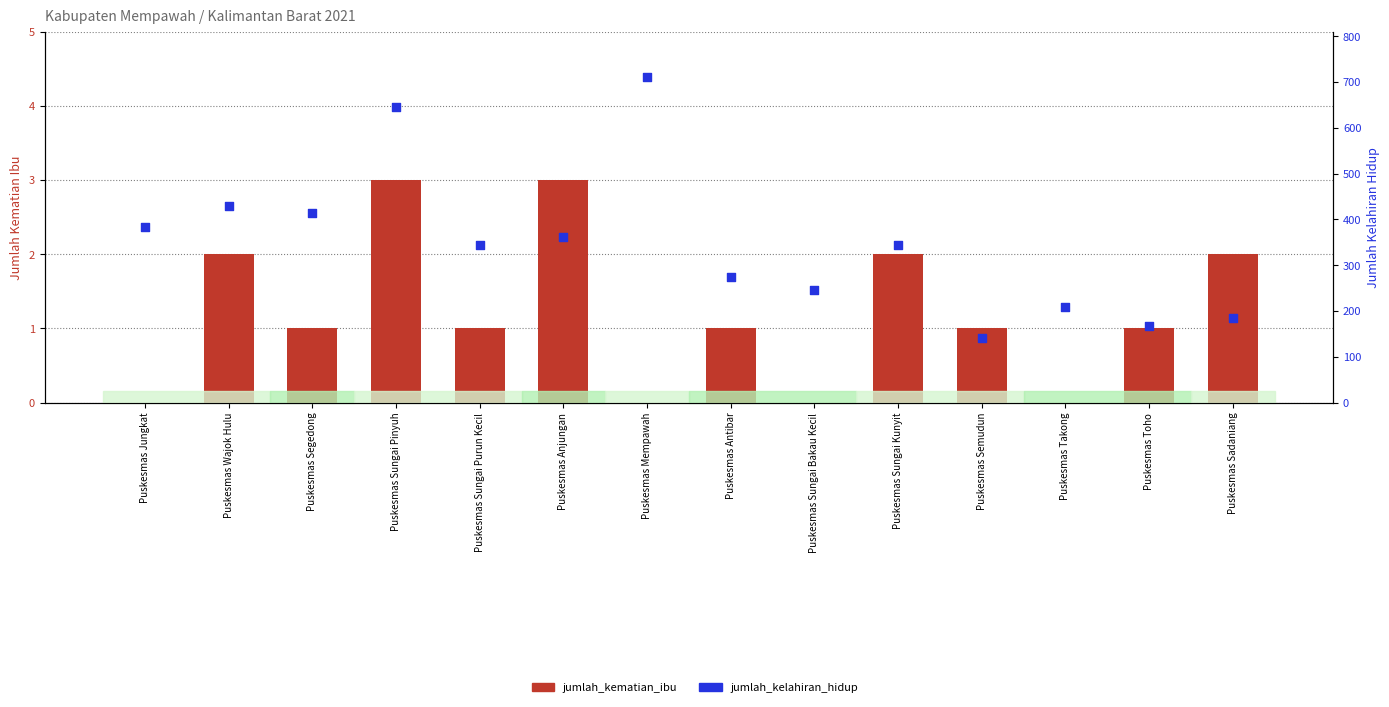

What are all the series names shown in the legend?

jumlah_kematian_ibu, jumlah_kelahiran_hidup